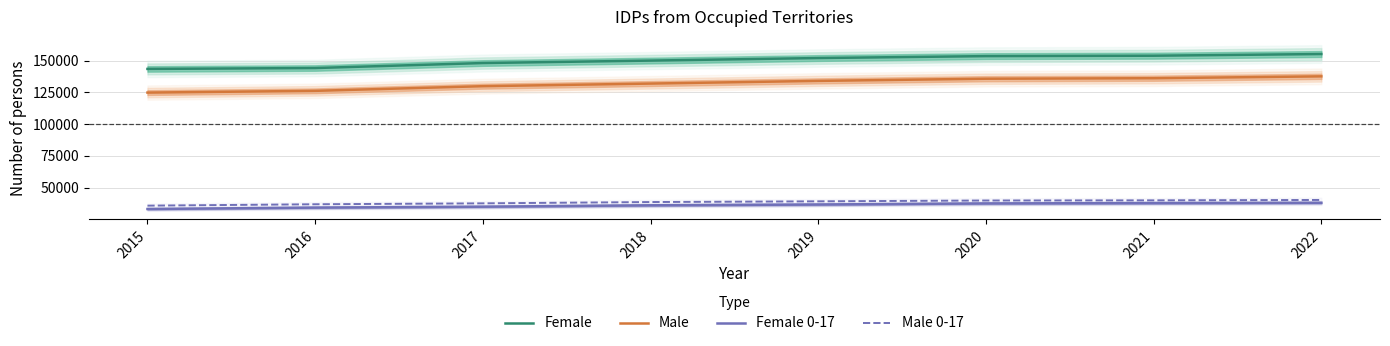

What is the total value across all series at 2022?

371294